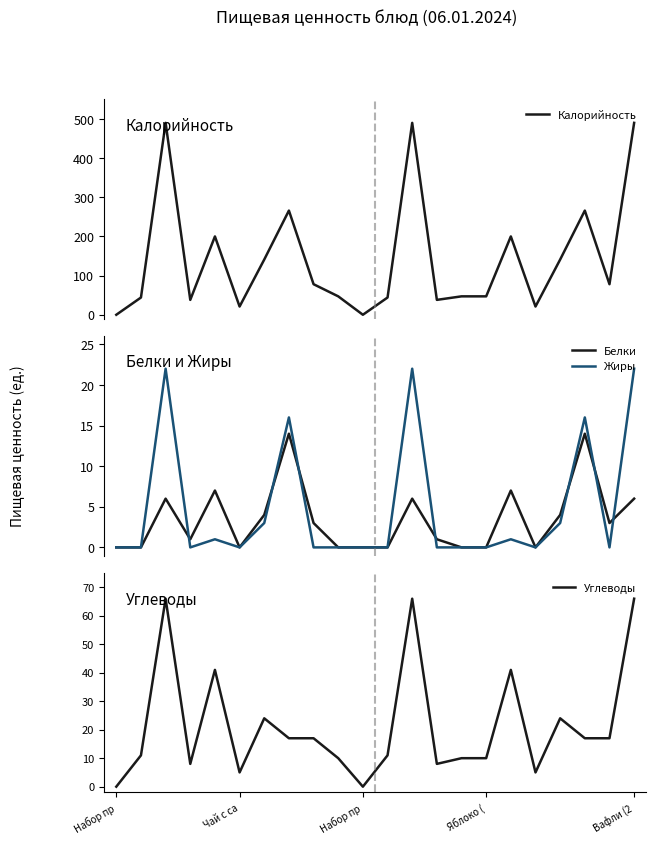

True or false: Калорийность and Белки intersect in this chart.

False